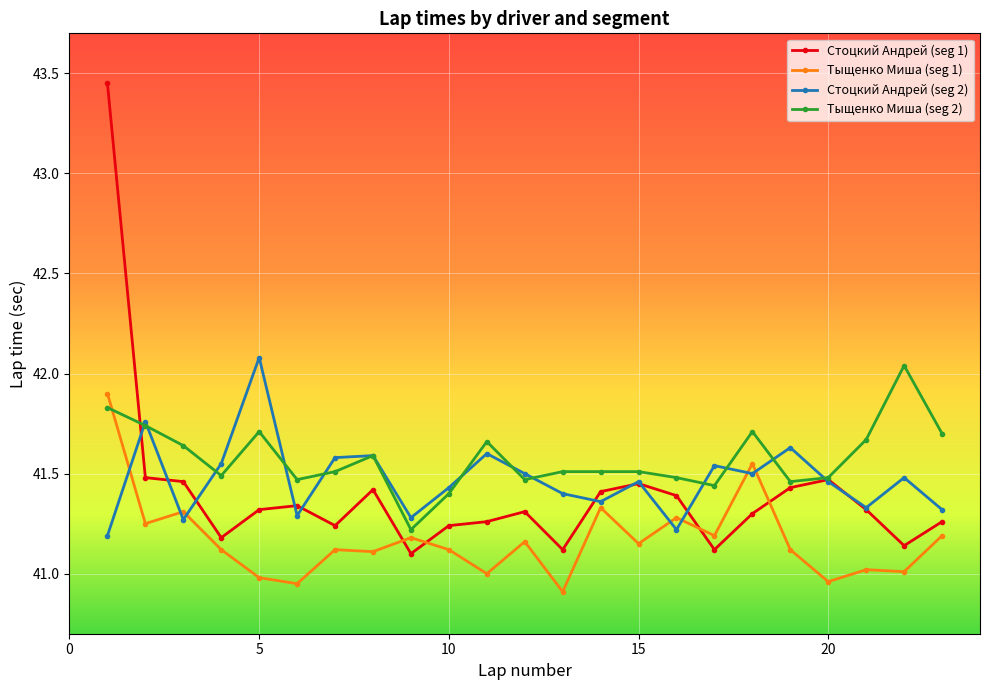

What is the smallest value displayed?

40.9